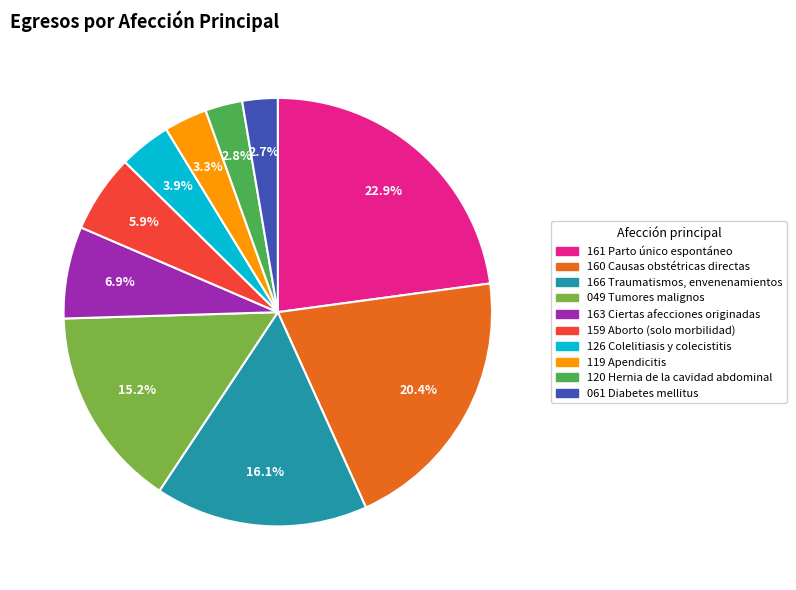

What percentage is NOT represented by 161 Parto único espontáneo?

77.1%